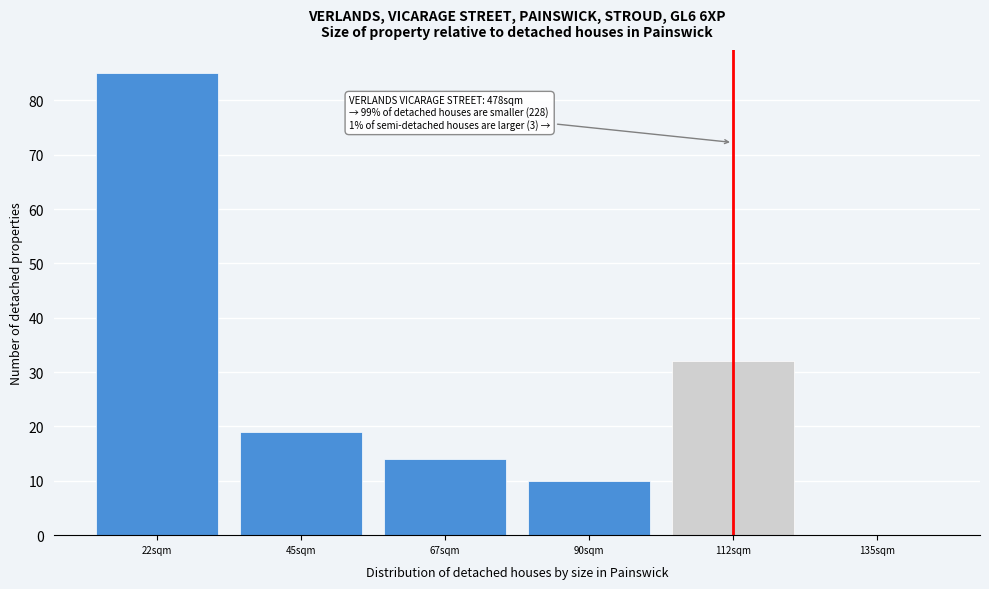

Over which range of the x-axis is the bar tallest?

10 to 35